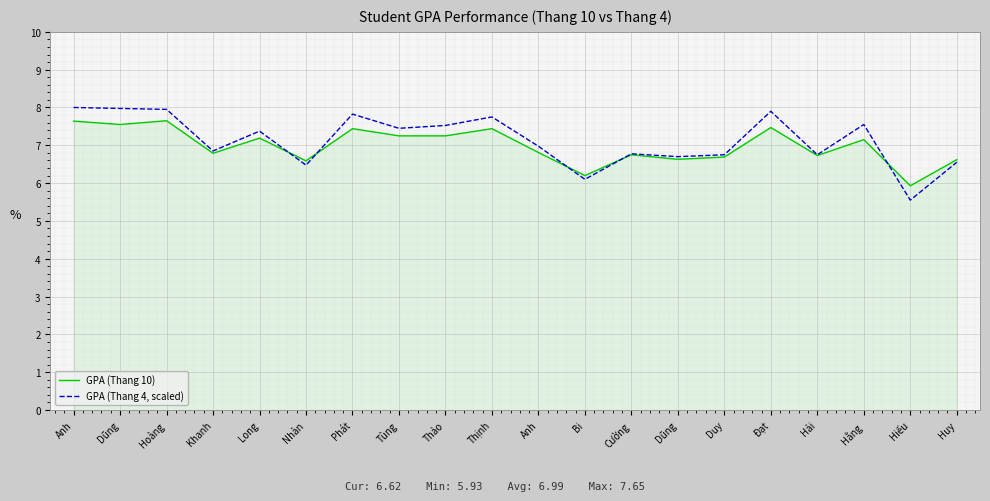

What are all the series names shown in the legend?

GPA (Thang 10), GPA (Thang 4, scaled)